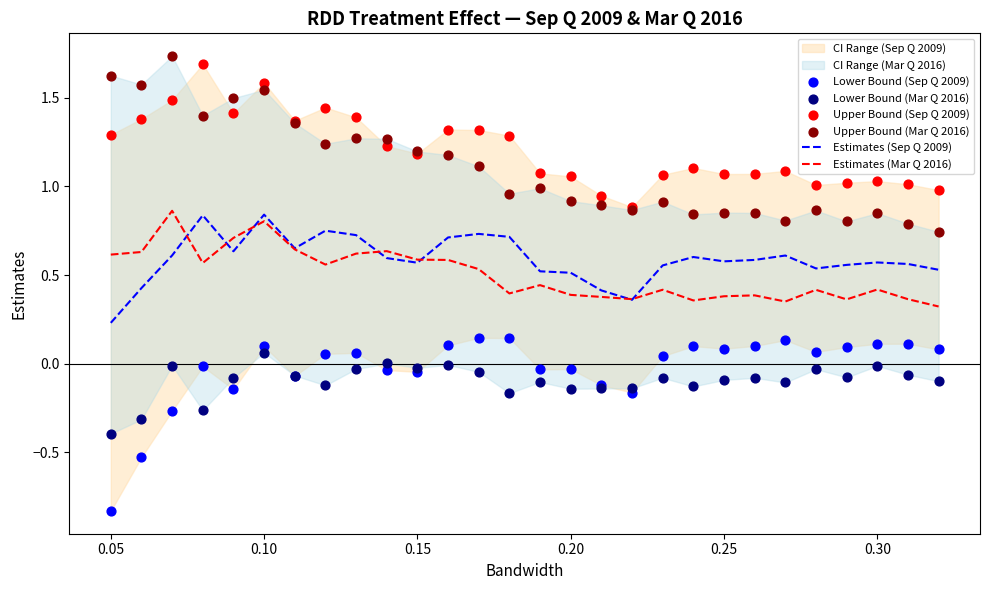

At how many categories does at least one series exceed 1?

25